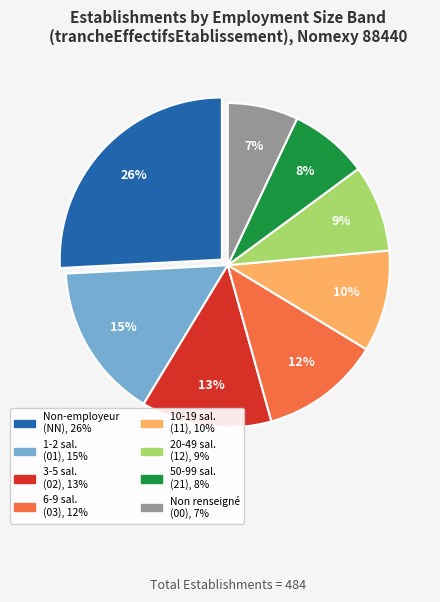

Is there any slice that represents more than half of the pie?

No